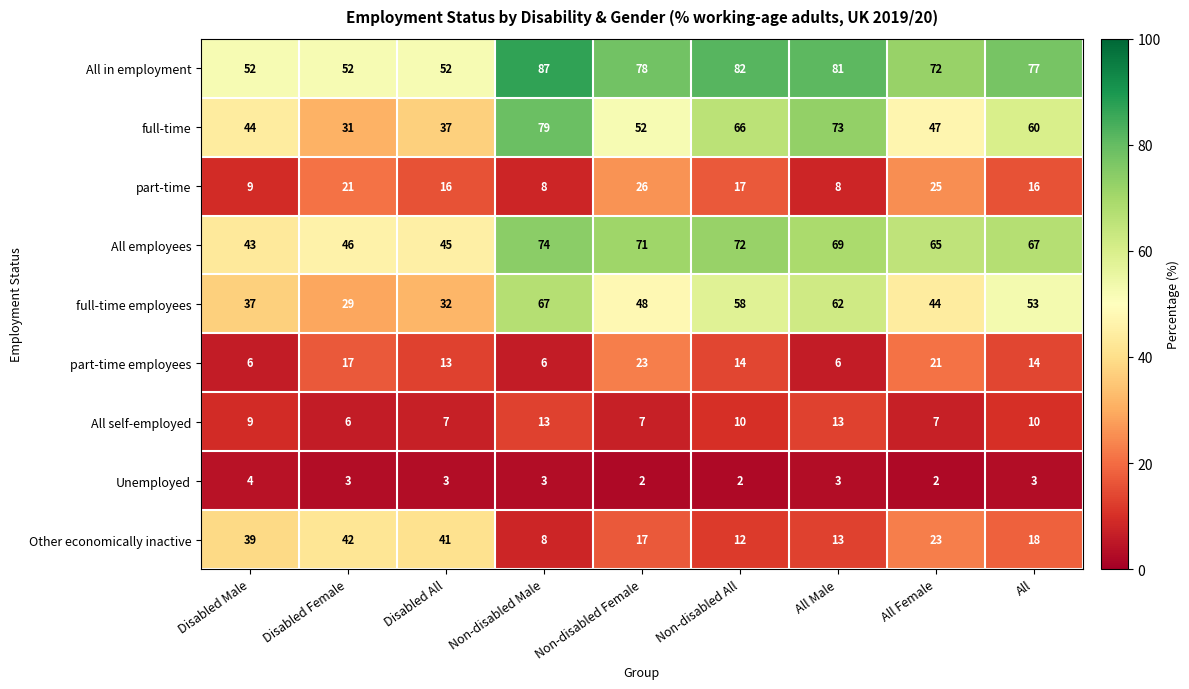

Rank the series at All from highest to lowest value.

All in employment, All employees, full-time, full-time employees, Other economically inactive, part-time, part-time employees, All self-employed, Unemployed